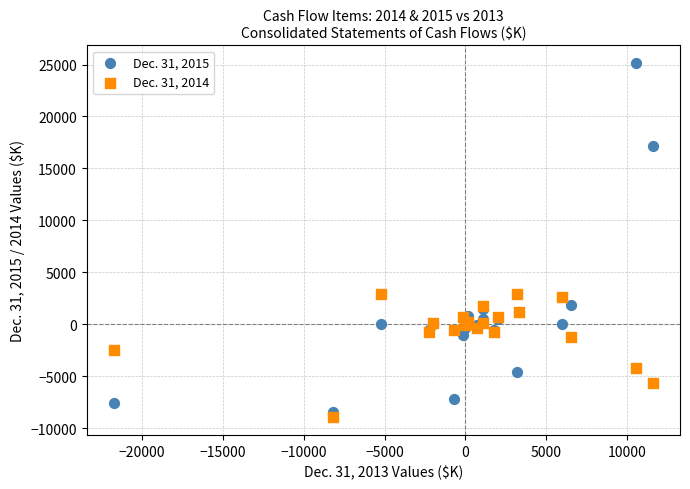

Which series has the largest Y range (max minus min)?

Dec. 31, 2015